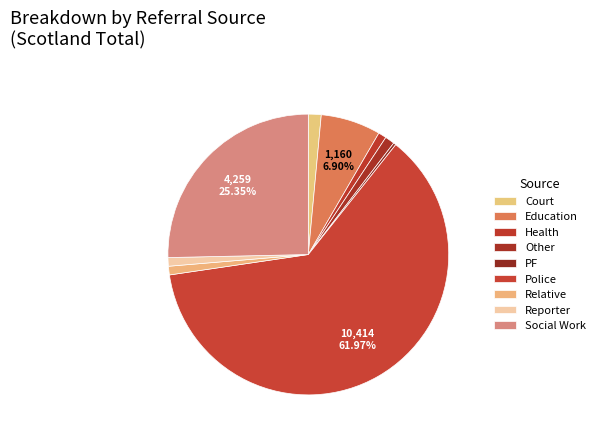

Which slice represents more than half of the pie?

Police